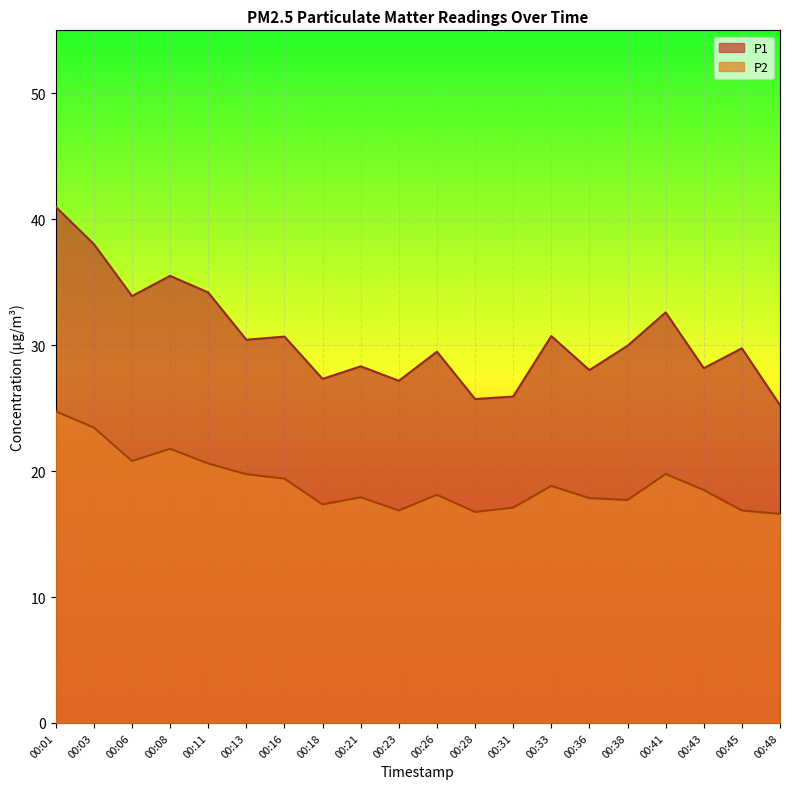

True or false: P2 and P1 cross at least once.

False